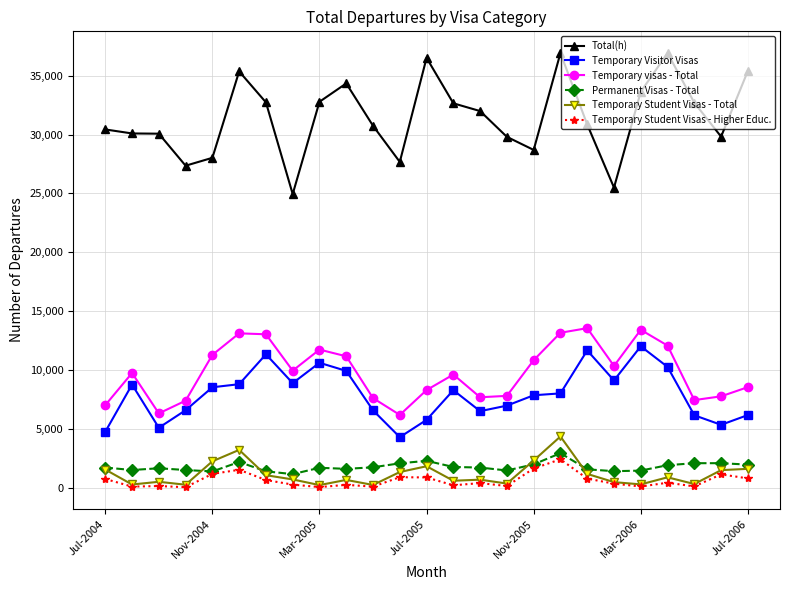

What is the lowest value of the Temporary visas - Total series?

6180